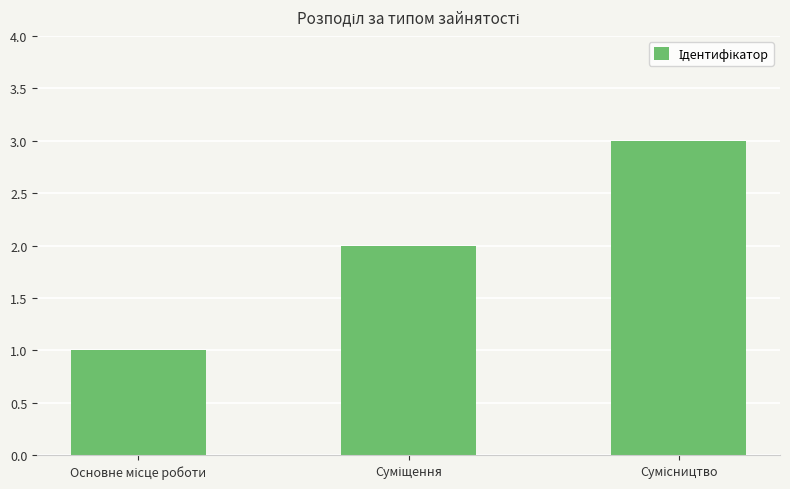

What is the sum of all values?

6